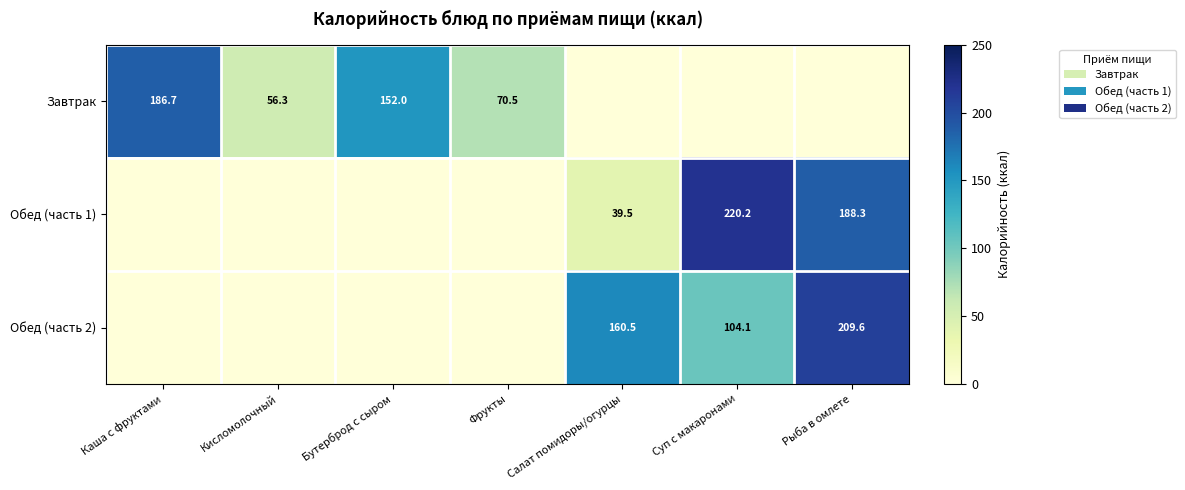

List the labels in order of Обед (часть 2) value, smallest first.

Каша с фруктами, Кисломолочный, Бутерброд с сыром, Фрукты, Суп с макаронами, Салат помидоры/огурцы, Рыба в омлете